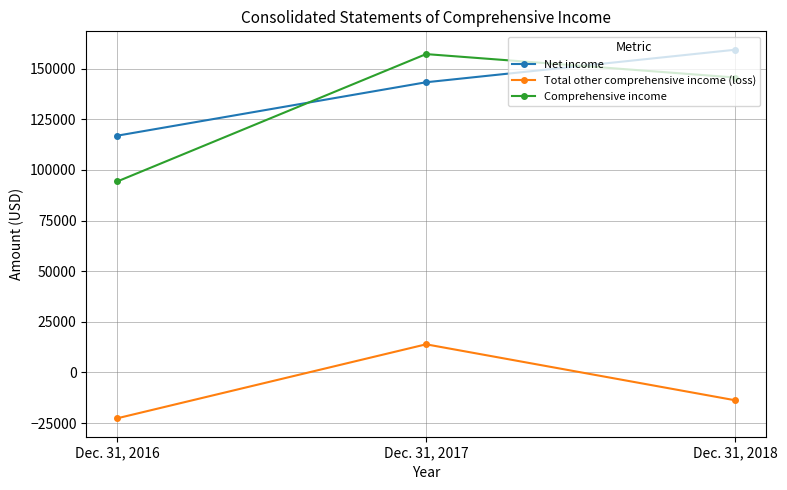

What is the difference between the maximum and second lowest values in the Net income series?

16047